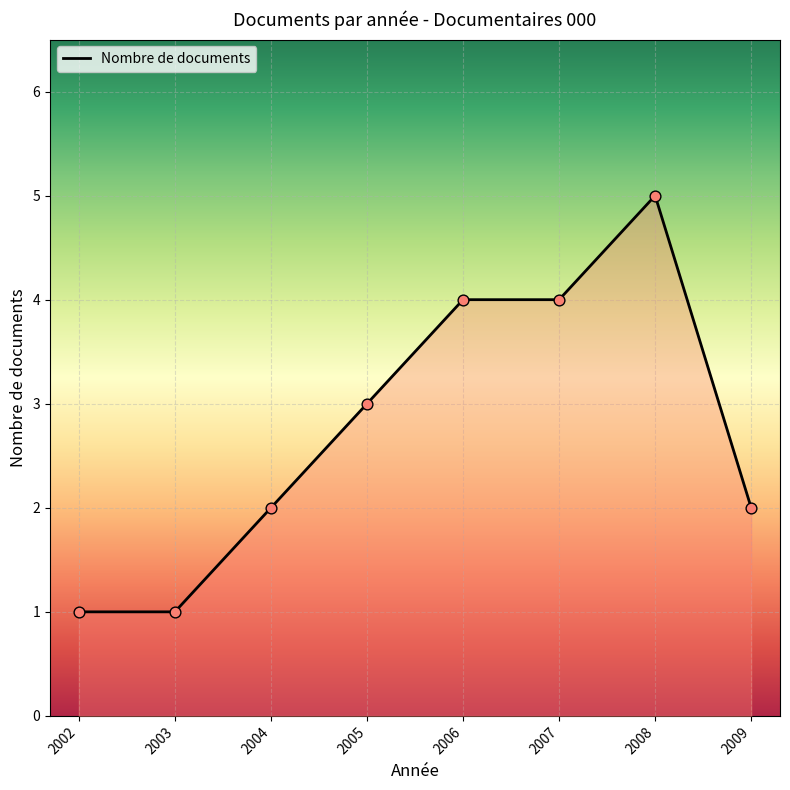

Which has a higher value, 2007 or 2002?

2007